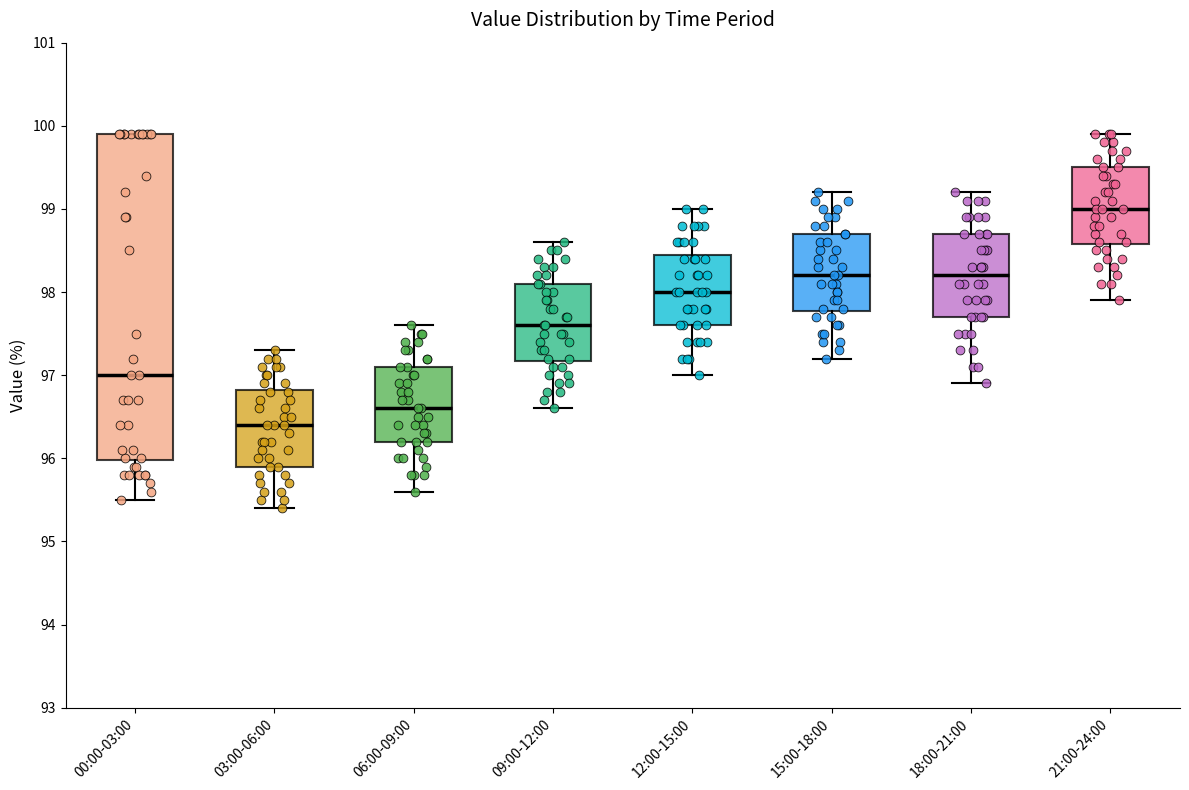

Which box's median line is the highest?

21:00-24:00